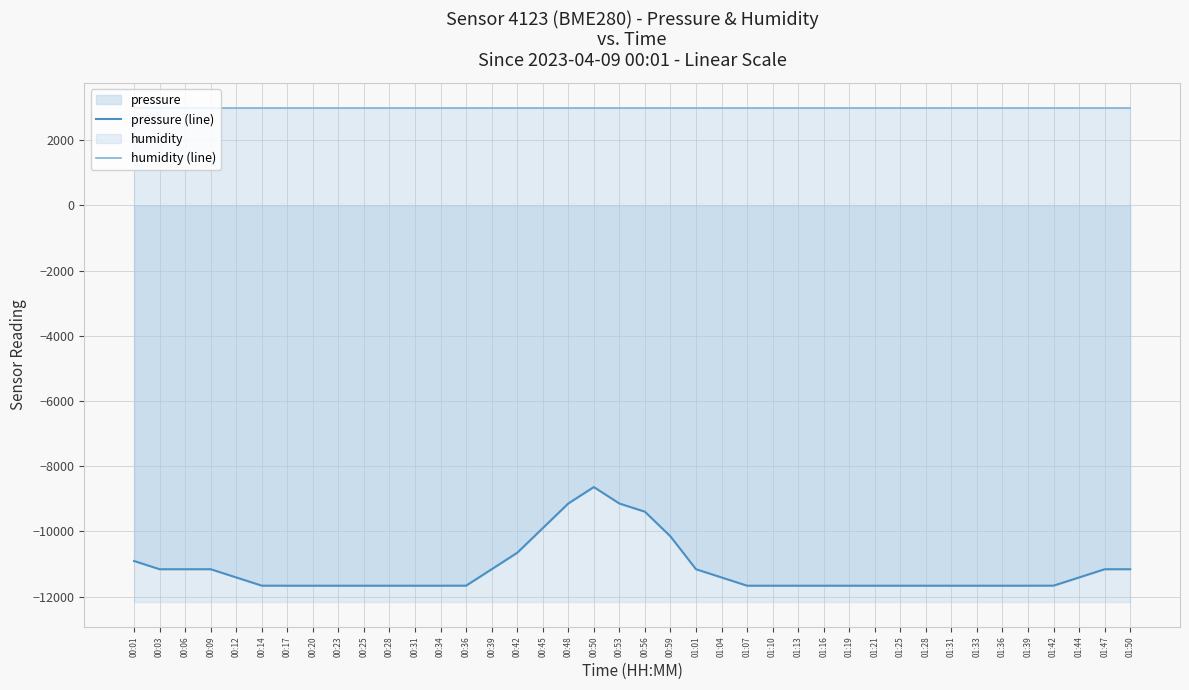

Rank the series by their maximum value, from highest to lowest.

humidity (line), pressure (line)